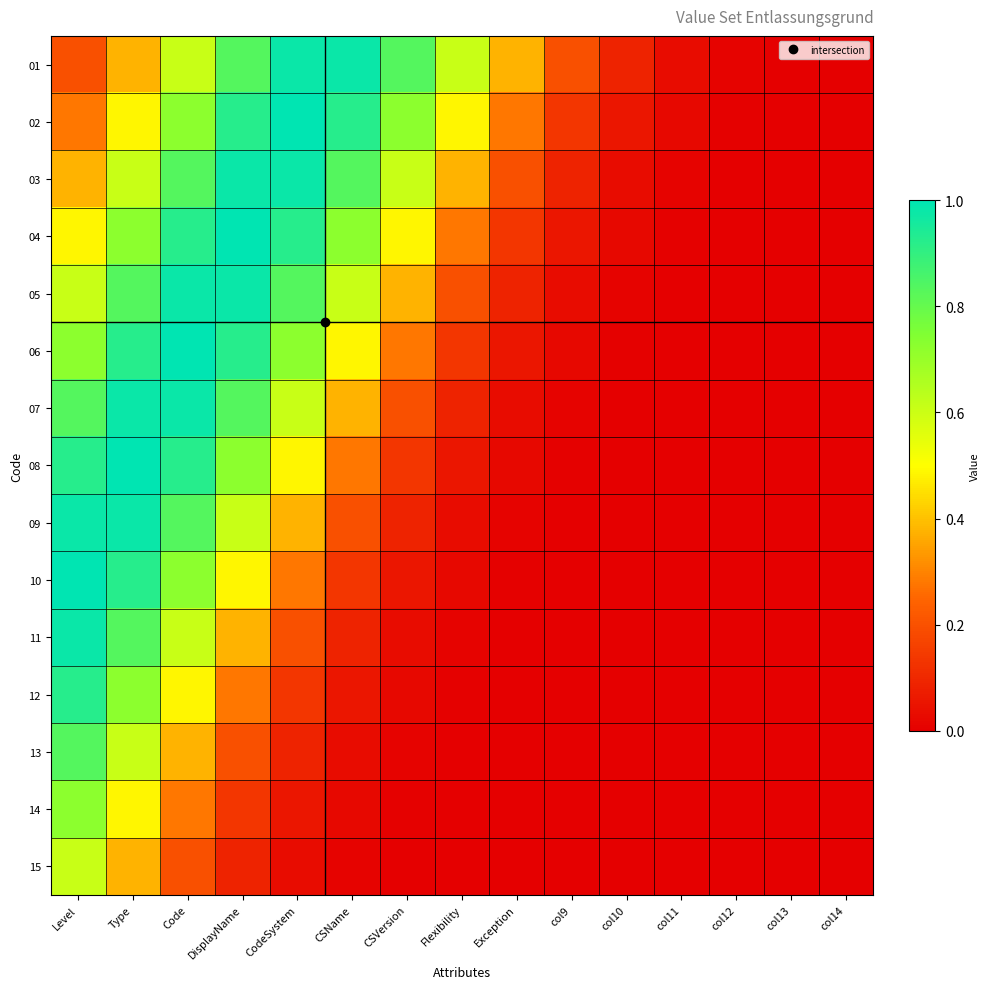

Rank the series at col10 from highest to lowest value.

01, 02, 03, 04, 05, 06, 07, 08, 09, 10, 11, 12, 13, 14, 15